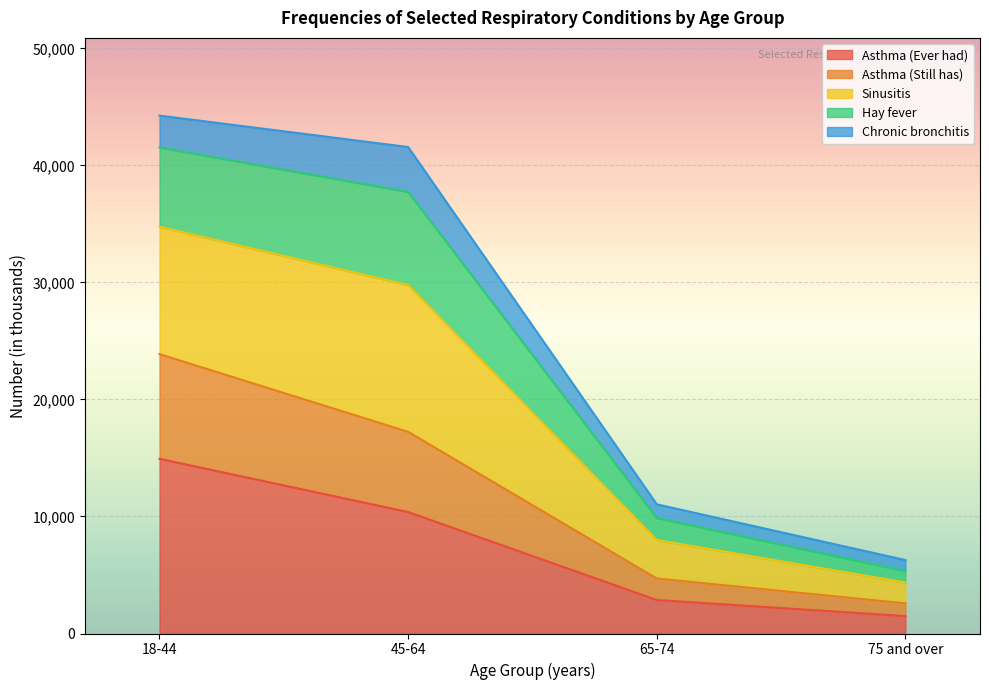

True or false: Asthma (Still has) and Sinusitis intersect in this chart.

False